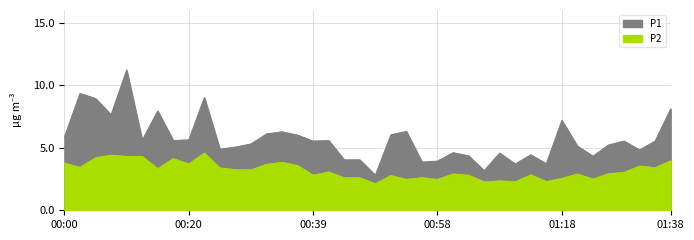

What is the greatest value displayed?

11.2